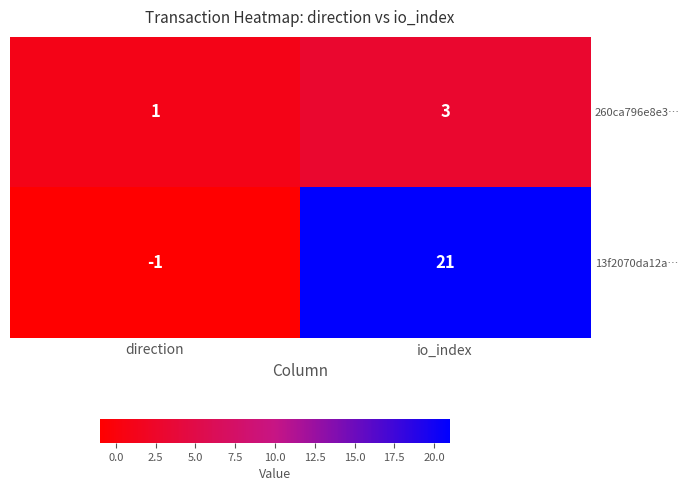

What is the spread (max minus min) of values at io_index?

18